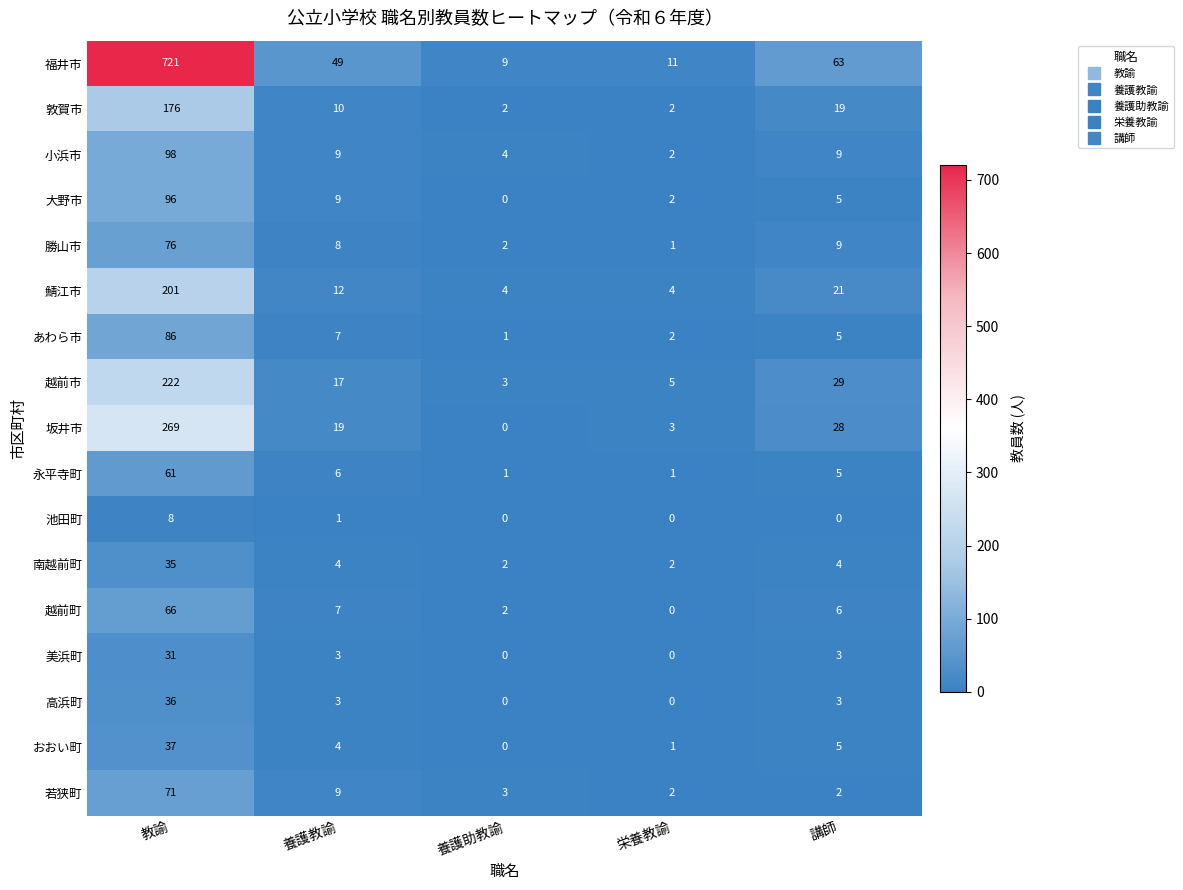

Rank the categories by 越前市 value from highest to lowest.

教諭, 講師, 養護教諭, 栄養教諭, 養護助教諭